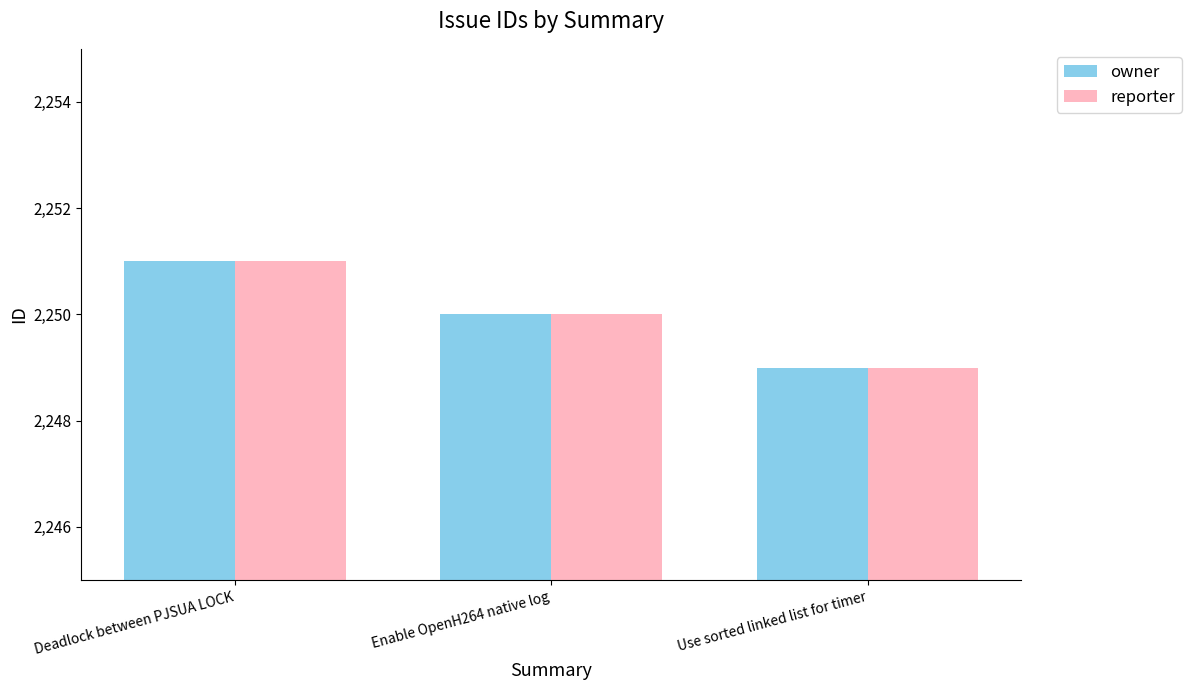

How many data points in reporter are less than 2250?

1